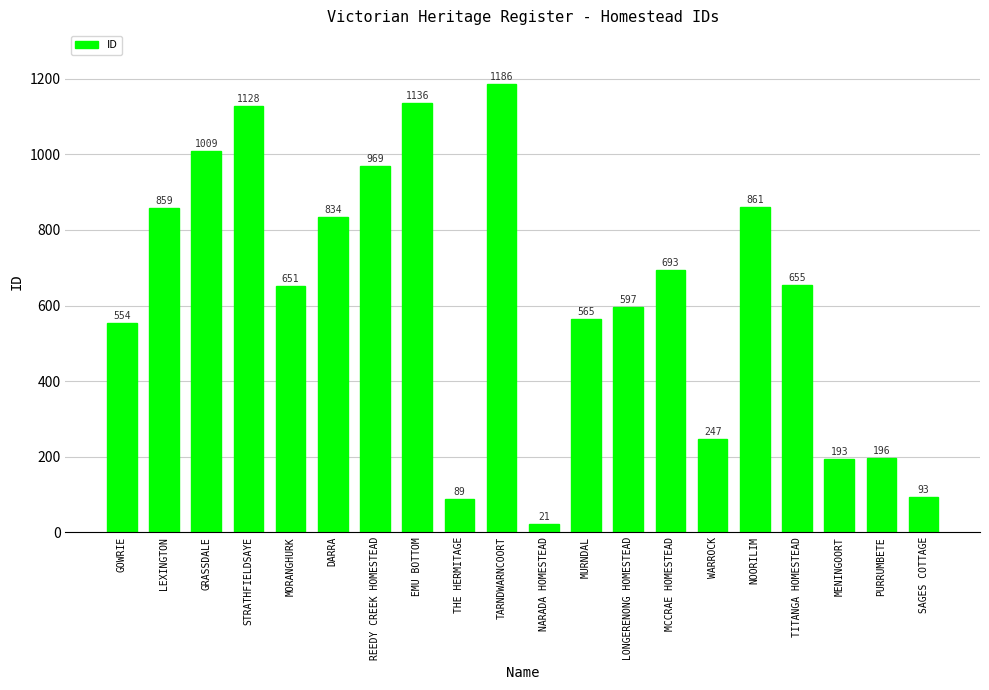

At which label is the value closest to 603?

LONGERENONG HOMESTEAD